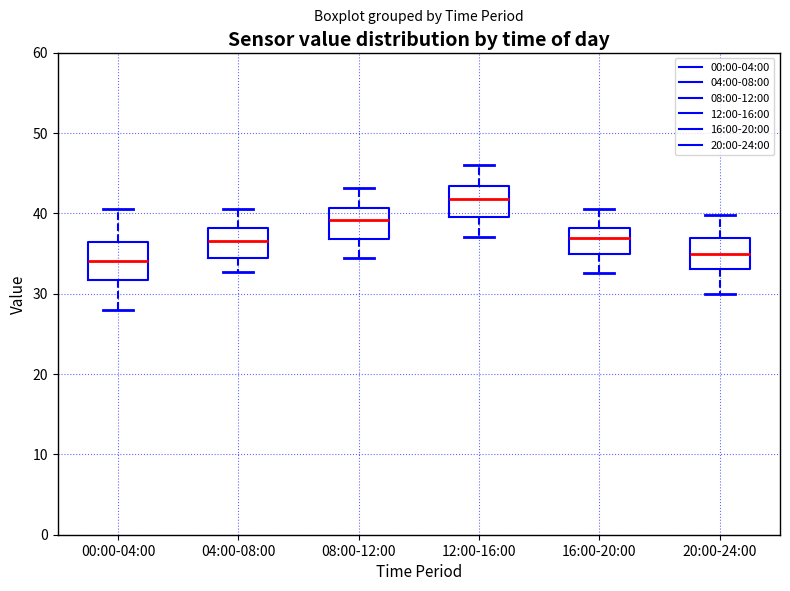

Reading left to right, read every box against the y-axis: the position of its median line, the range the box covers, and the ends of its whiskers. The values are not printed on the chart, so give them approximately, as read against the axis.

00:00-04:00: median 34, box 32 to 36, whiskers 28 to 41
04:00-08:00: median 37, box 34 to 38, whiskers 33 to 41
08:00-12:00: median 39, box 37 to 41, whiskers 35 to 43
12:00-16:00: median 42, box 40 to 43, whiskers 37 to 46
16:00-20:00: median 37, box 35 to 38, whiskers 33 to 41
20:00-24:00: median 35, box 33 to 37, whiskers 30 to 40